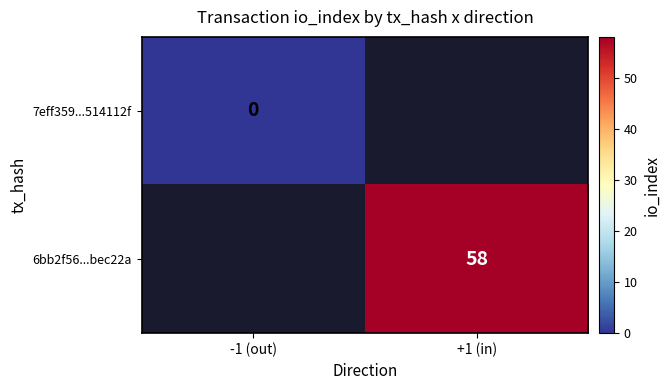

The value of 6bb2f56...bec22a at +1 (in) is 33.6. True or false?

False